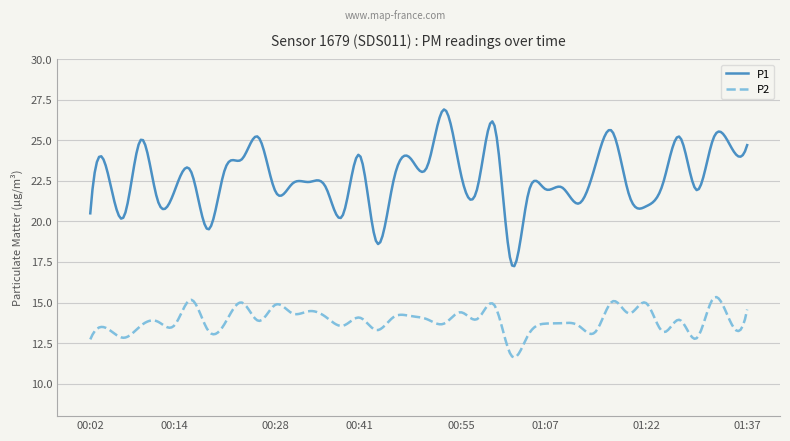

True or false: P2 and P1 intersect in this chart.

False